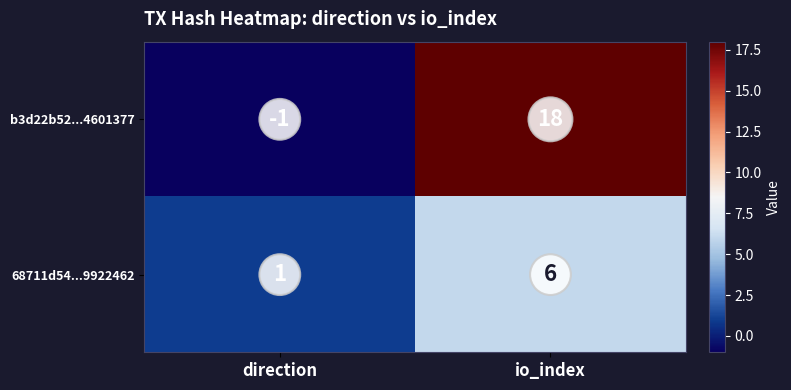

What is the total value across all series at io_index?

24